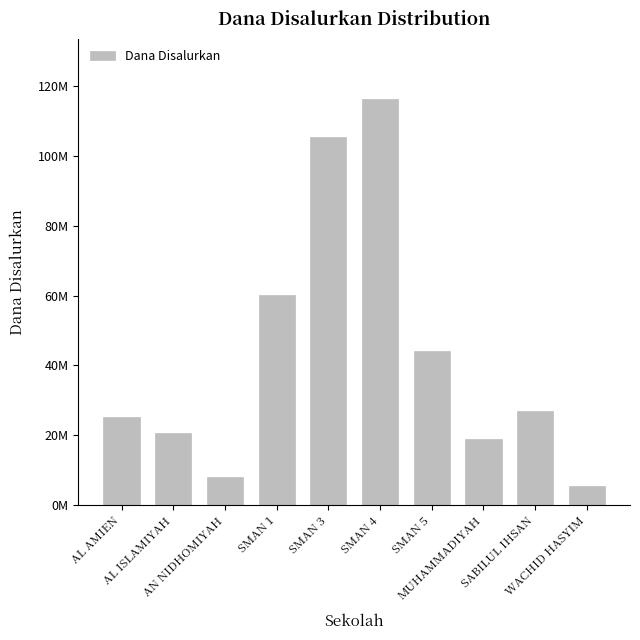

Does the chart contain any negative values?

No